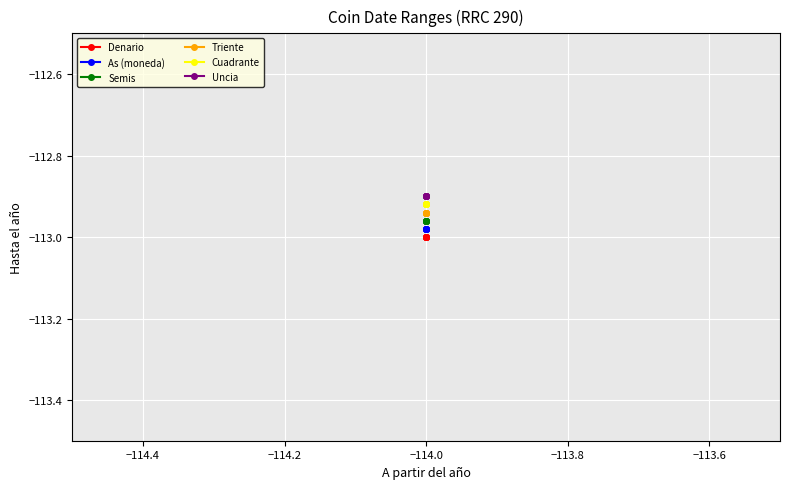

True or false: Semis and As (moneda) intersect in this chart.

False